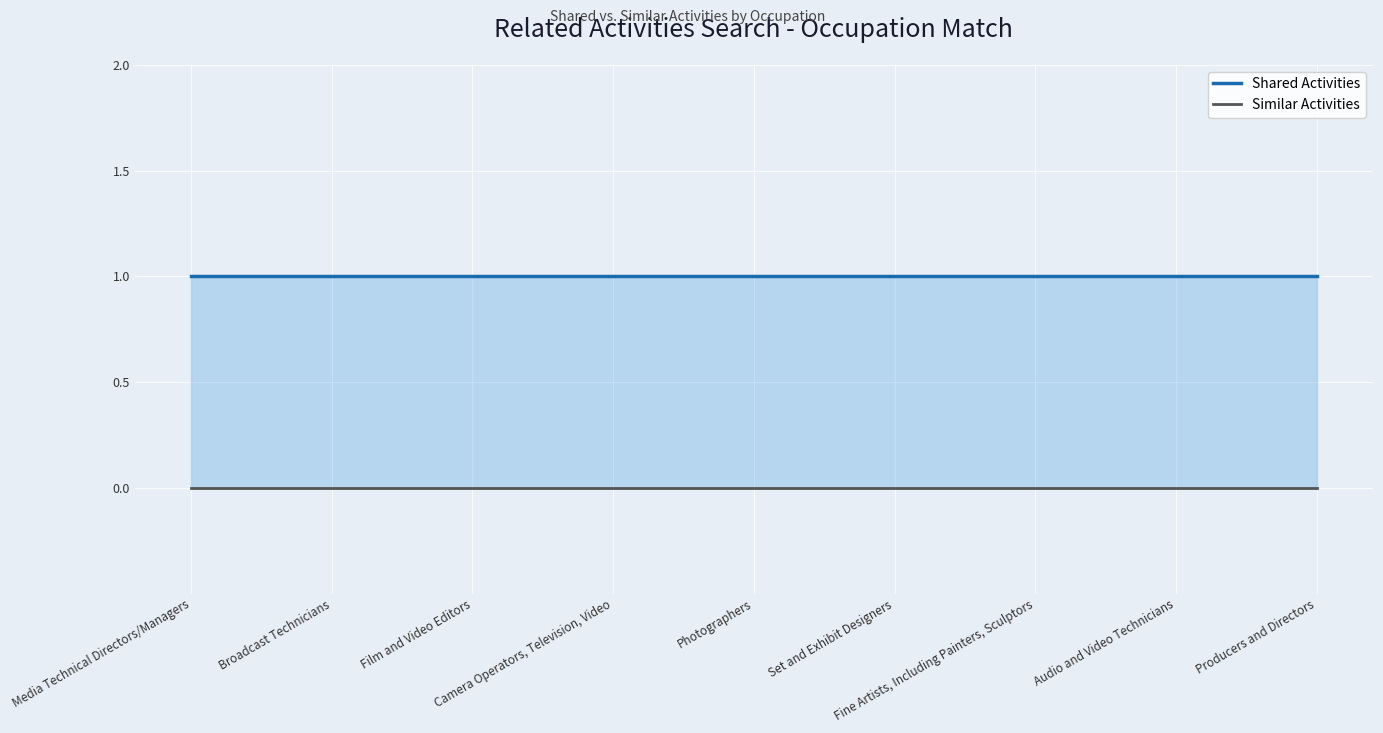

Reading left to right, extract all data points from this chart.

Shared Activities: Media Technical Directors/Managers=1	Broadcast Technicians=1	Film and Video Editors=1	Camera Operators, Television, Video=1	Photographers=1	Set and Exhibit Designers=1	Fine Artists, Including Painters, Sculptors=1	Audio and Video Technicians=1	Producers and Directors=1
Similar Activities: Media Technical Directors/Managers=0	Broadcast Technicians=0	Film and Video Editors=0	Camera Operators, Television, Video=0	Photographers=0	Set and Exhibit Designers=0	Fine Artists, Including Painters, Sculptors=0	Audio and Video Technicians=0	Producers and Directors=0